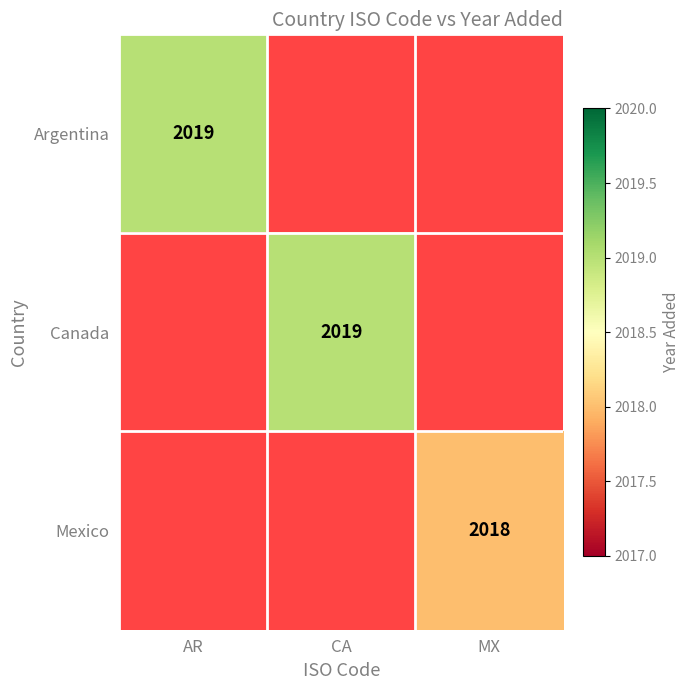

At which category does the chart reach its peak across all series?

AR